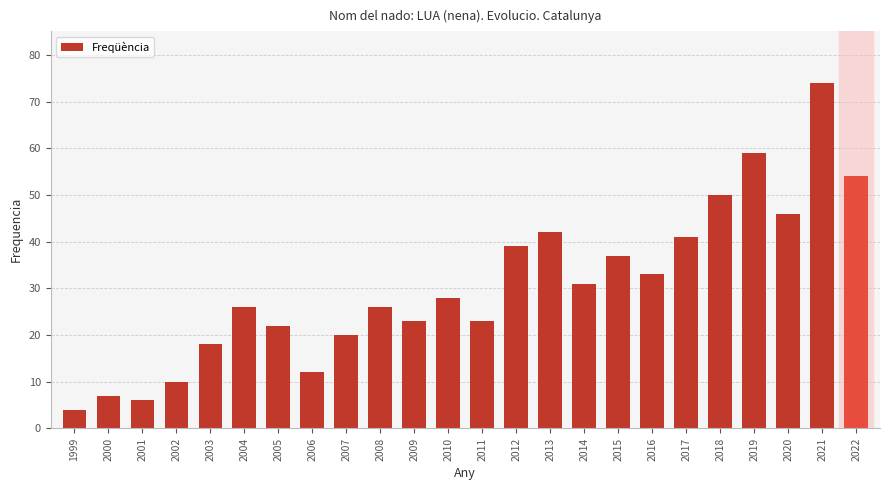

What is the sum of the values at 2007 and 1999?

24